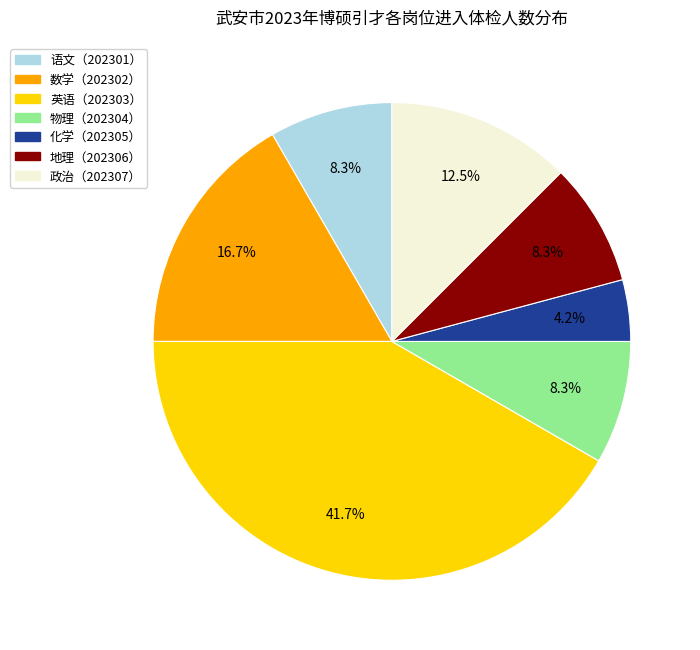

To the nearest percent, what percentage of the pie is 语文（202301）?

8%